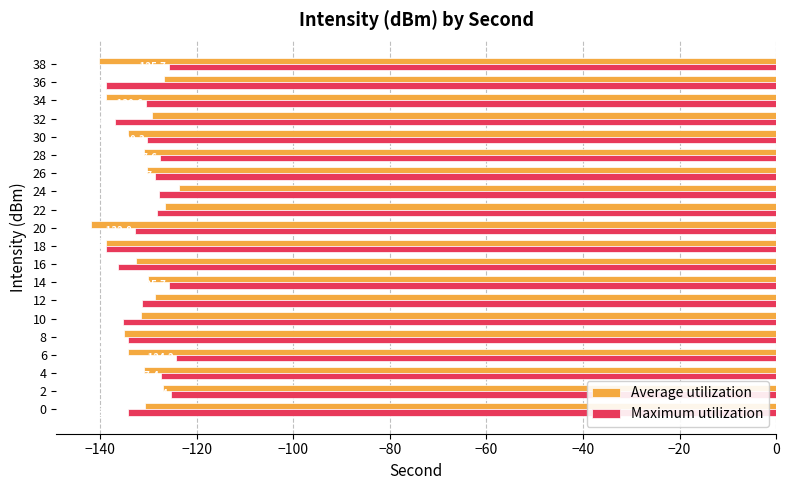

Where is Maximum utilization nearest to the value -131?

34